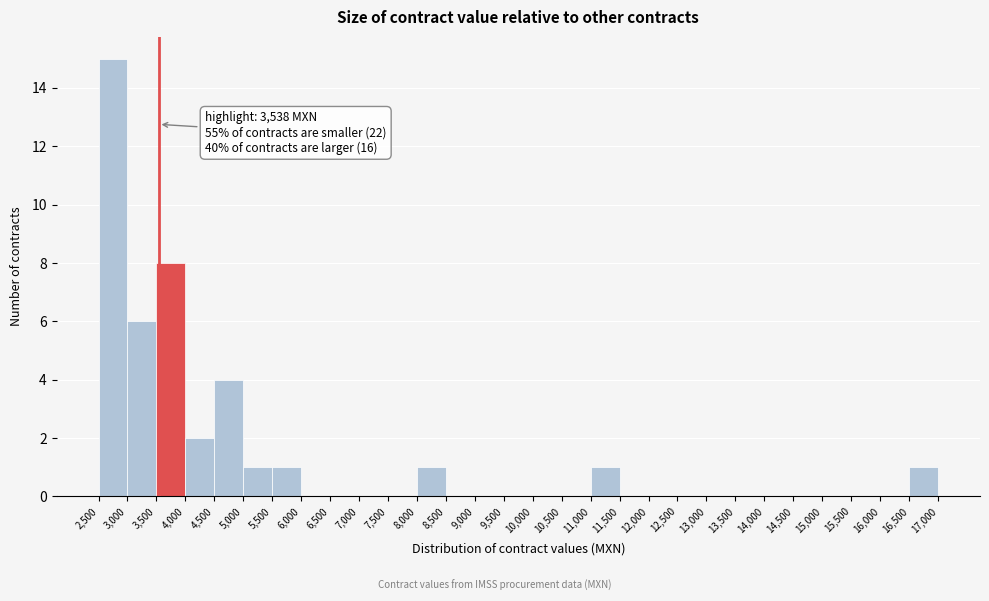

Which range on the x-axis has the tallest bar?

2,500 to 3,000